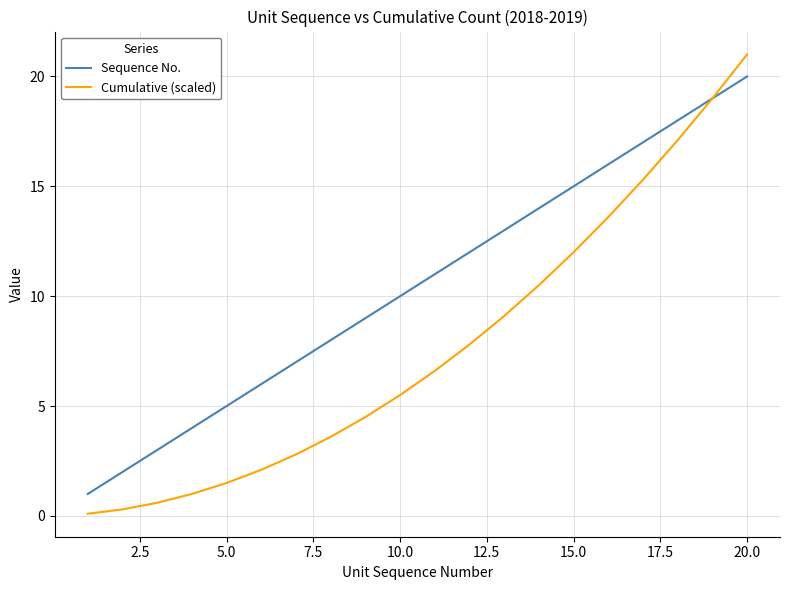

Rank the series by their maximum value, from highest to lowest.

Cumulative (scaled), Sequence No.